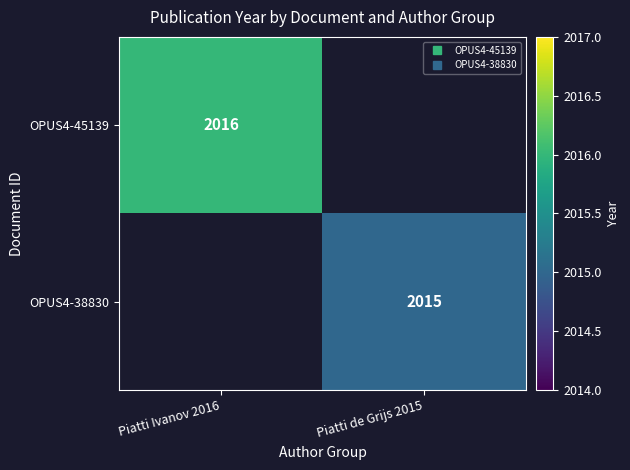

The OPUS4-45139 series shows 845.6 at Piatti Ivanov 2016. True or false?

False